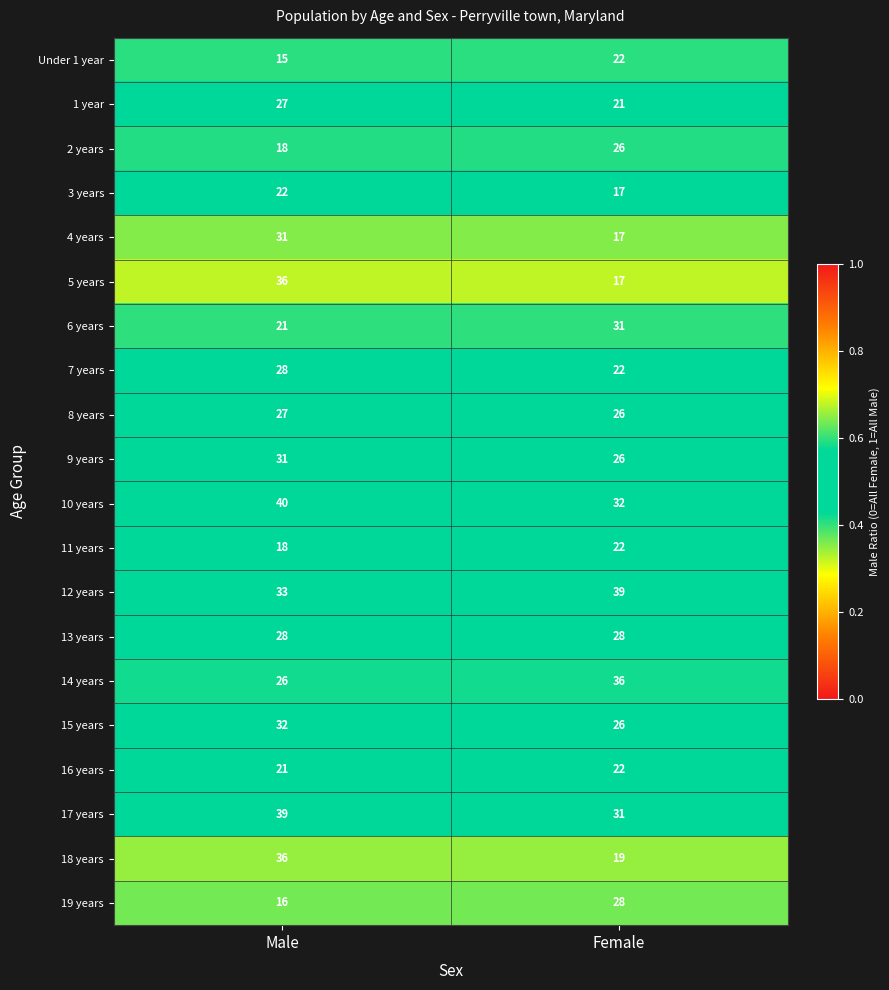

List the labels in order of 11 years value, largest first.

Female, Male